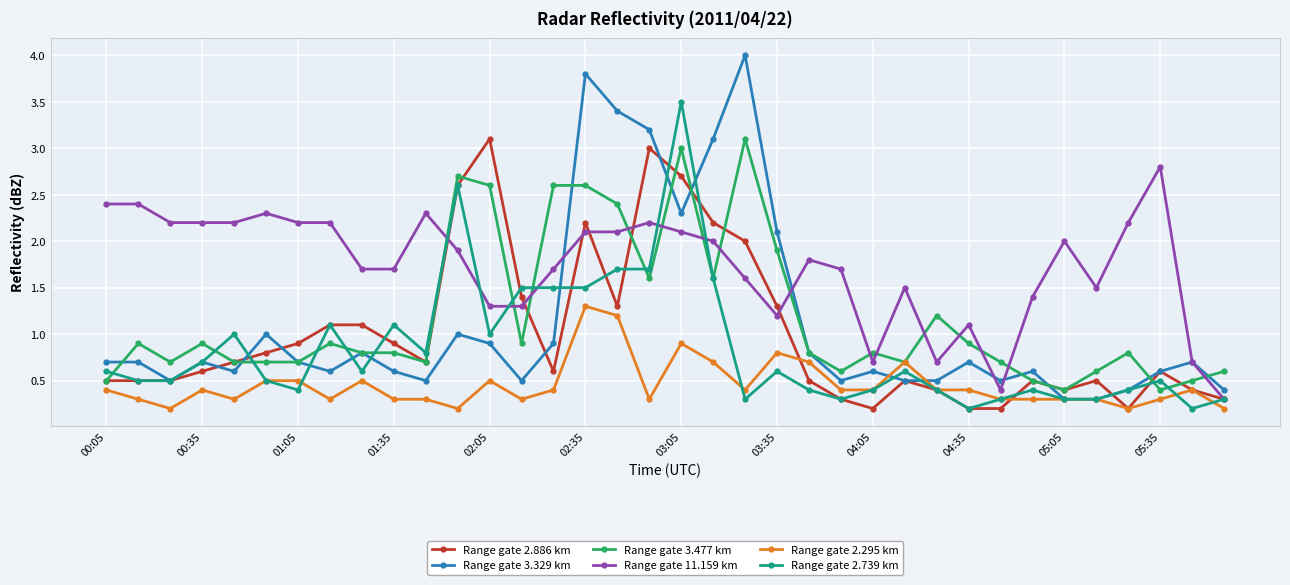

True or false: Range gate 2.295 km has more than 2 points higher than both neighbors.

True